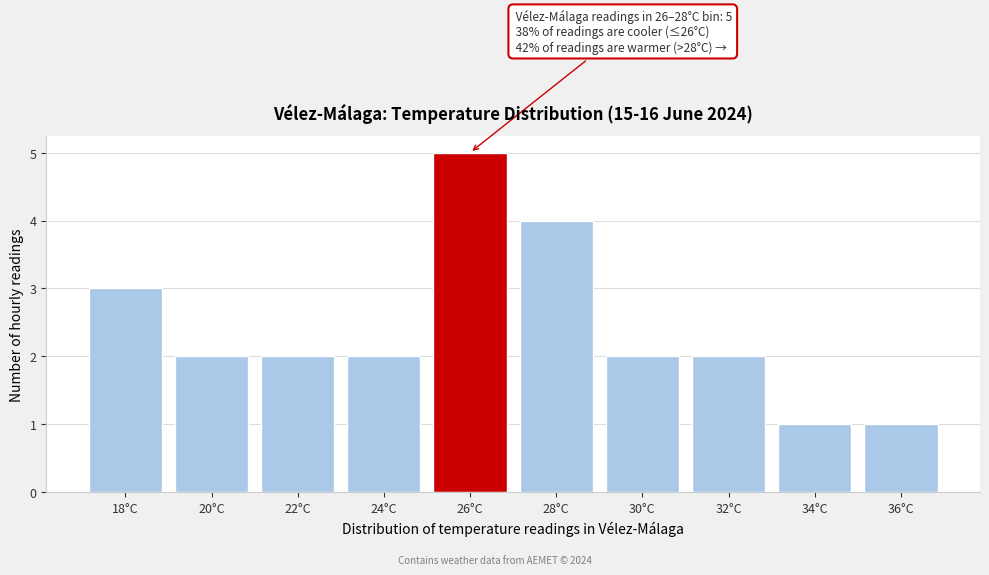

Reading right to left, what are all the values shown in this chart?

1	1	2	2	4	5	2	2	2	3